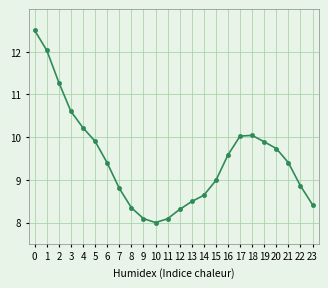

Which has a higher value, 12 or 4?

4